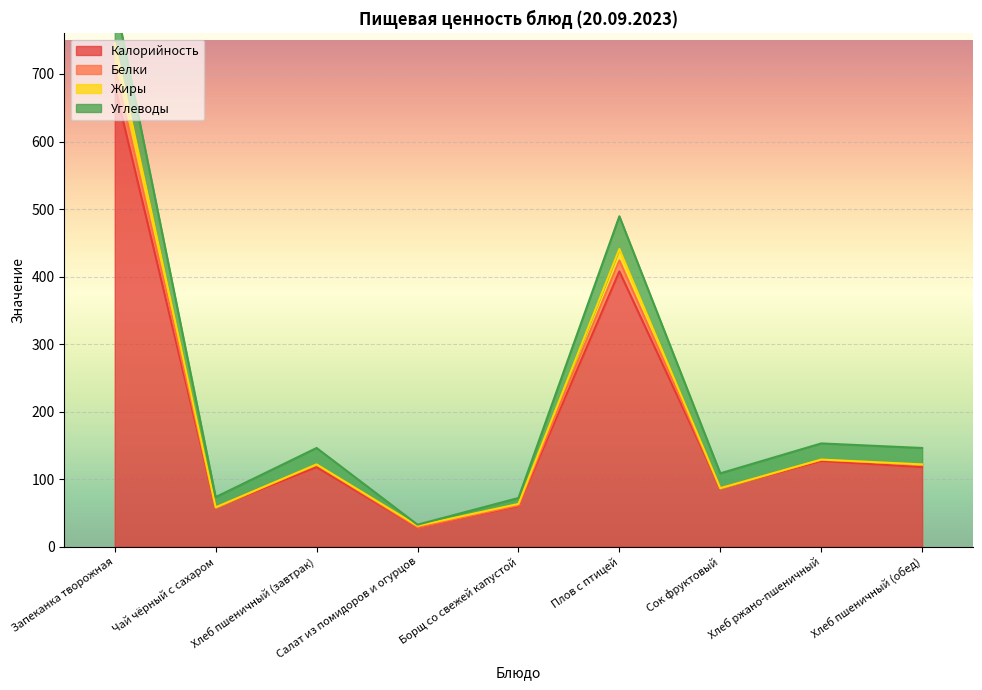

Is it true that Калорийность equals 682.4 at Запеканка творожная?

True